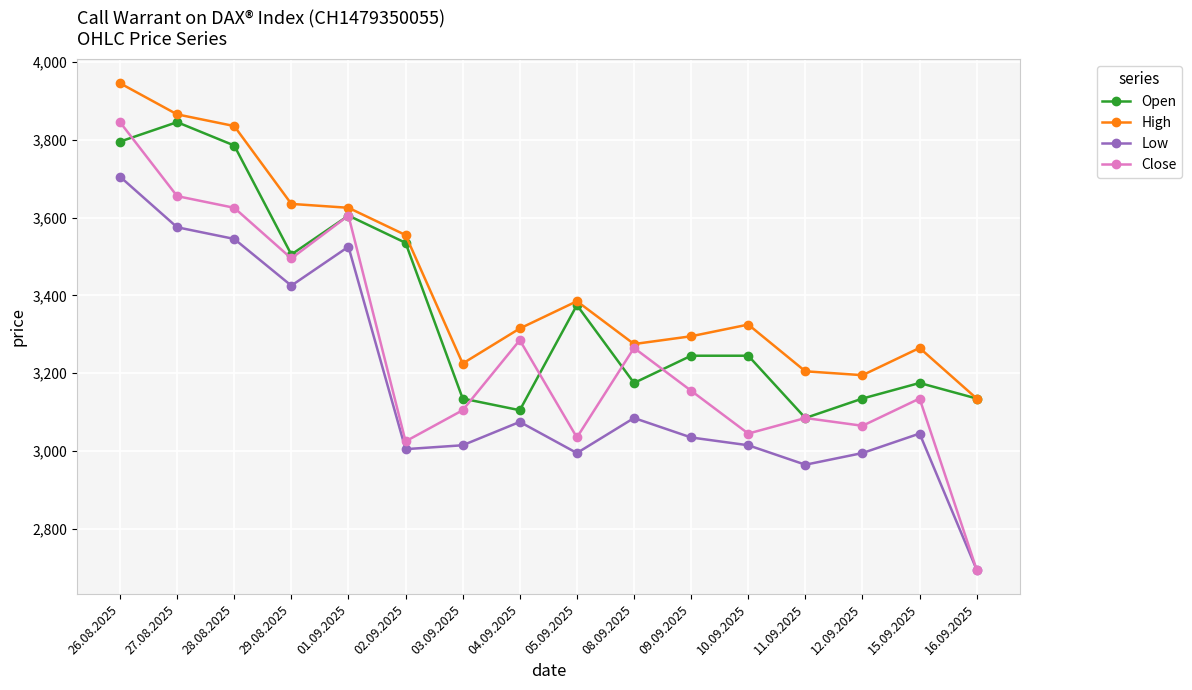

True or false: Open and Low cross at least once.

False